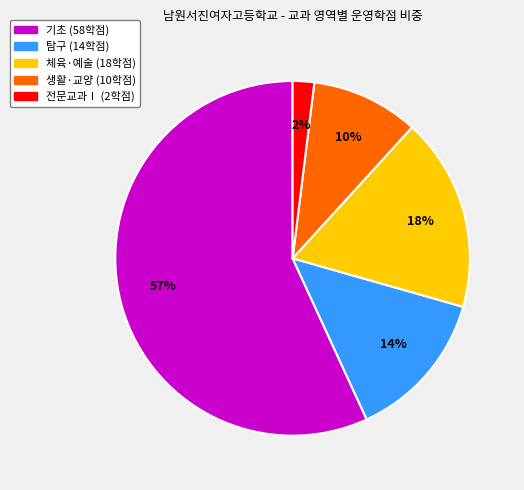

To the nearest percent, what is the average slice percentage?

20%